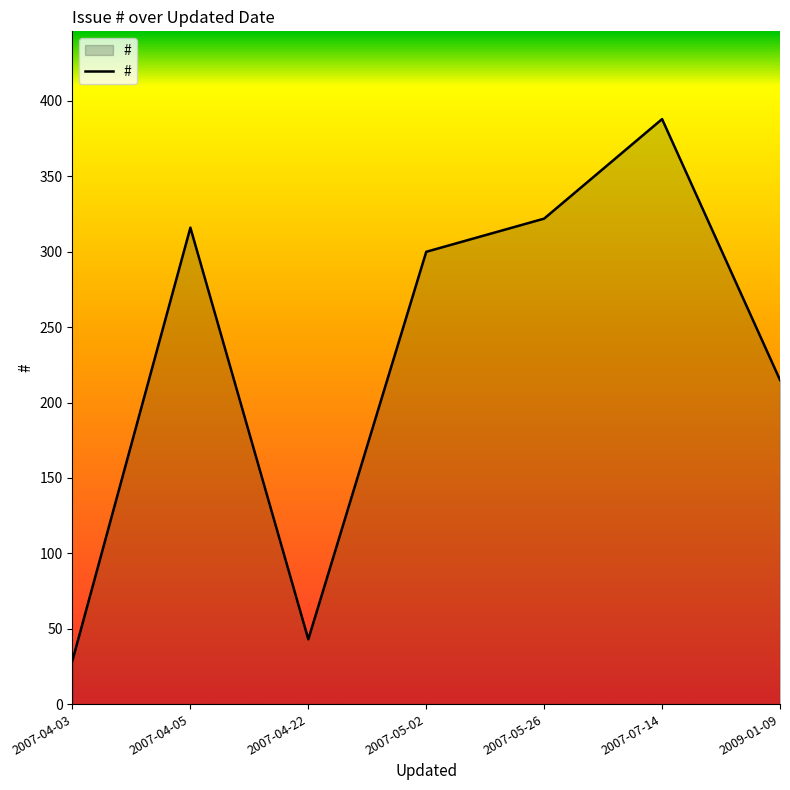

True or false: the data shows 29 at 2007-04-03.

True